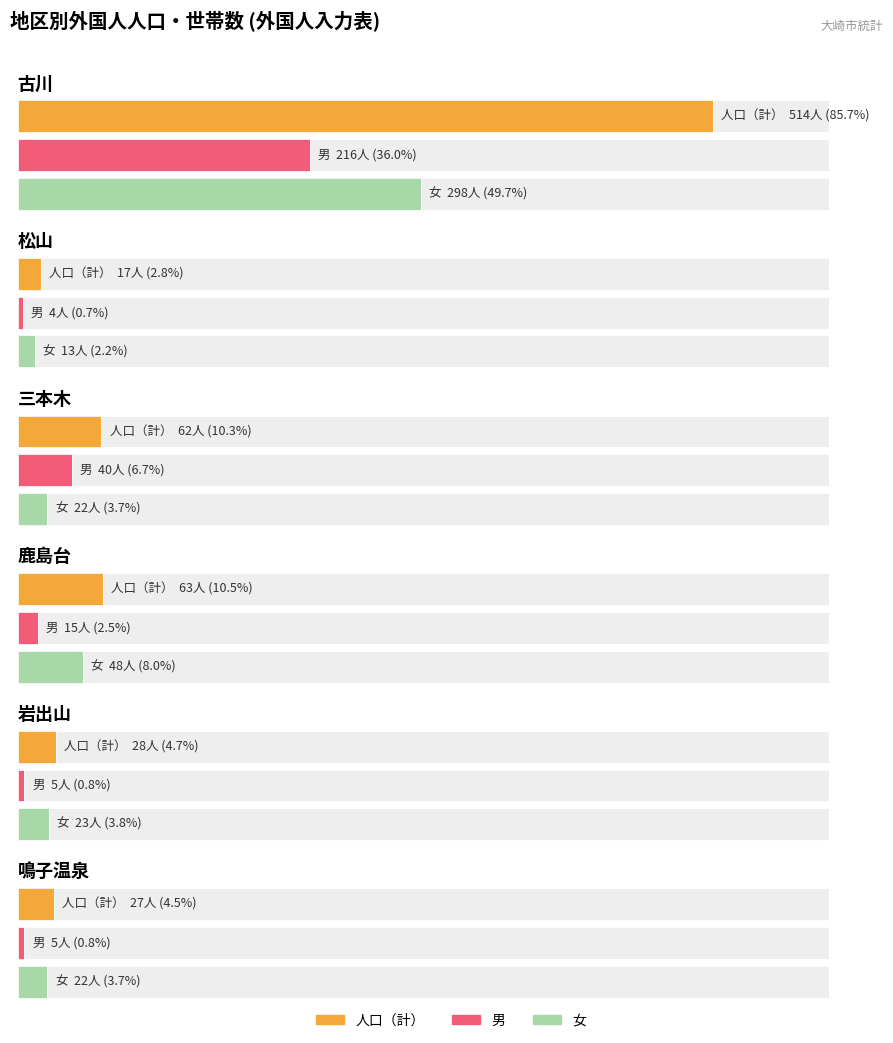

Rank the categories by 女 value from highest to lowest.

古川, 鹿島台, 岩出山, 三本木, 鳴子温泉, 松山